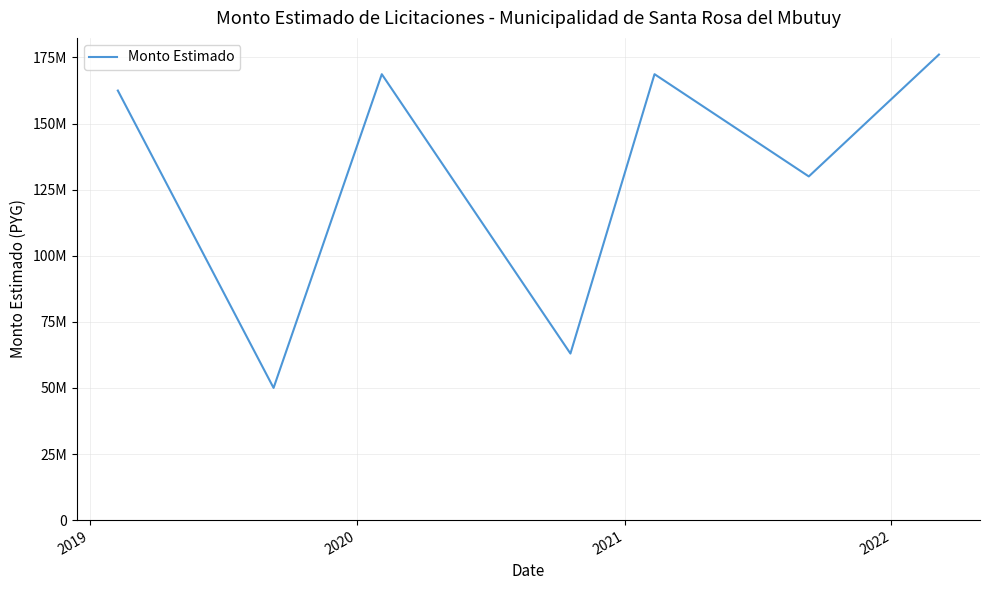

Does the chart display data point markers on the line(s)?

No